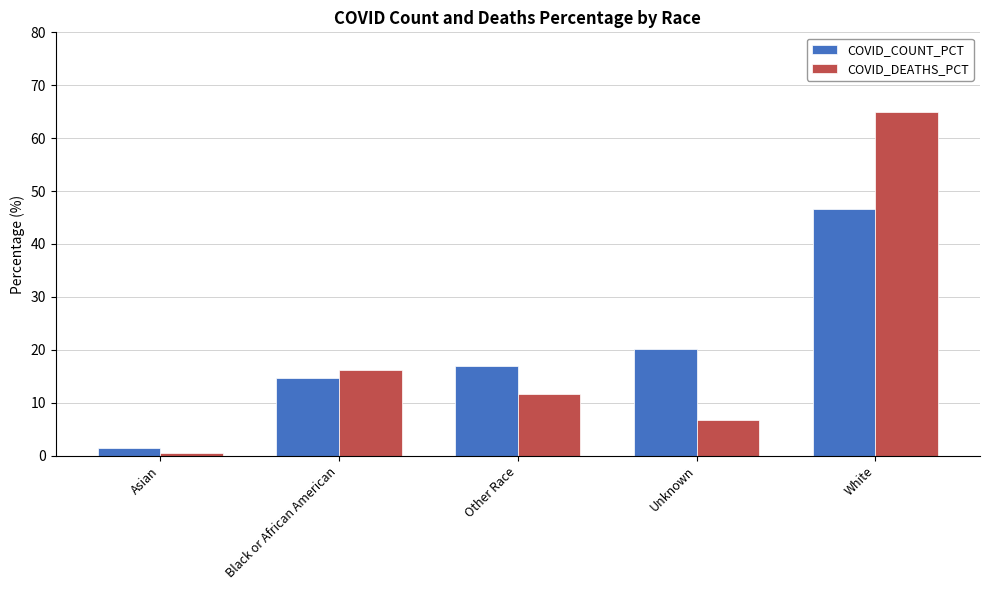

What is the maximum value shown in the chart?

65.0